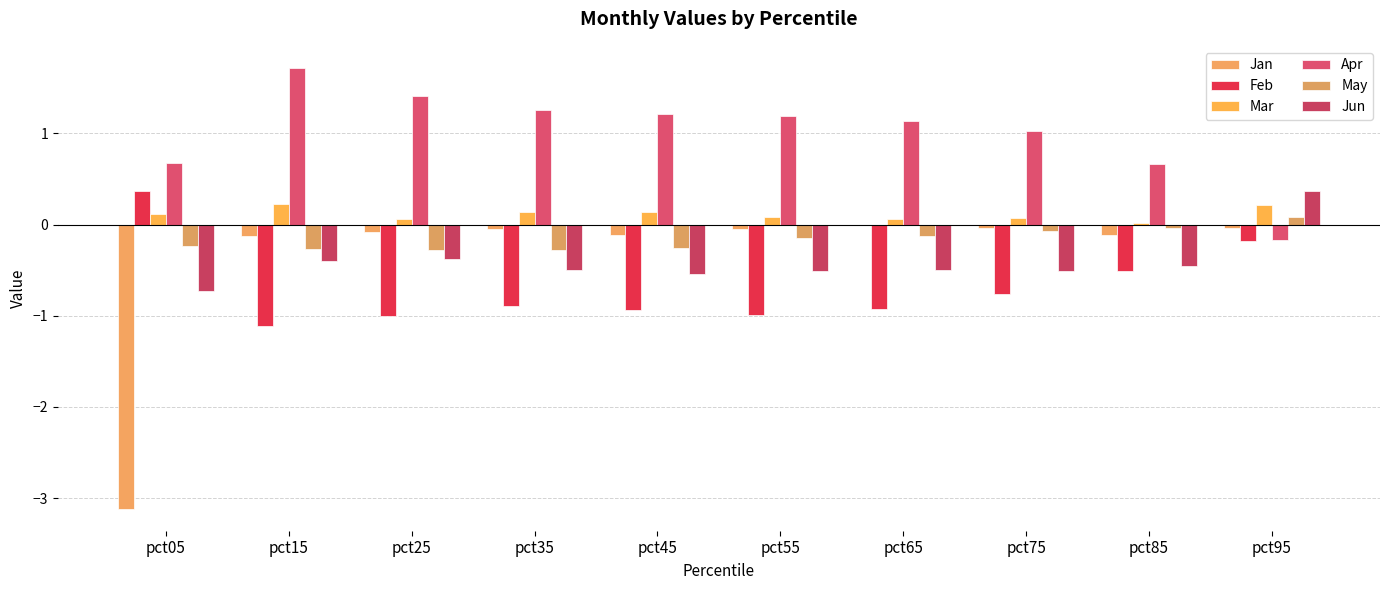

What is the total value across all series at pct85?

-0.4